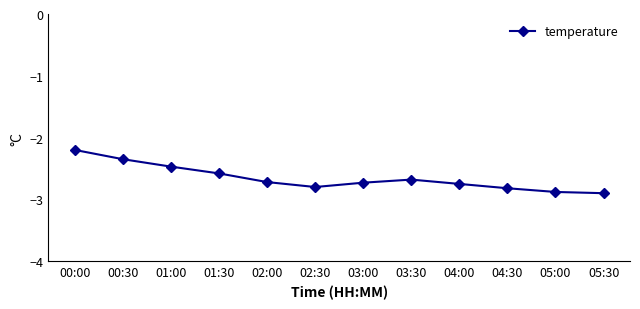

What is the difference between the maximum and second lowest values?

0.7